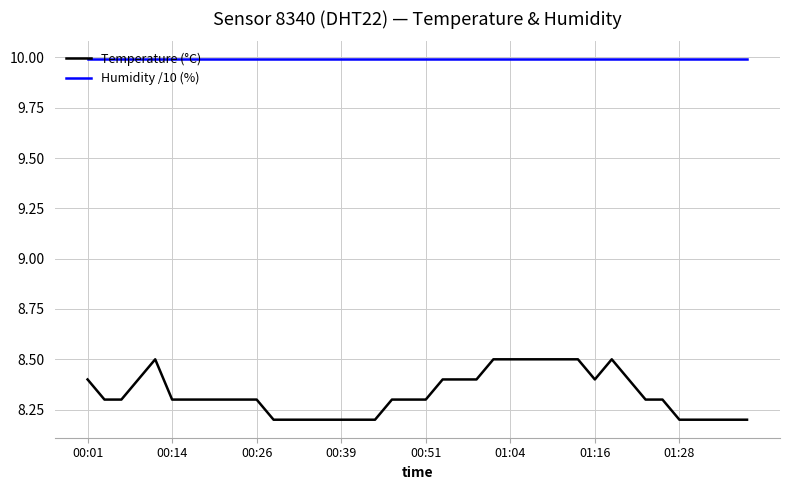

What is the average value of the Humidity /10 (%) series?

10.0